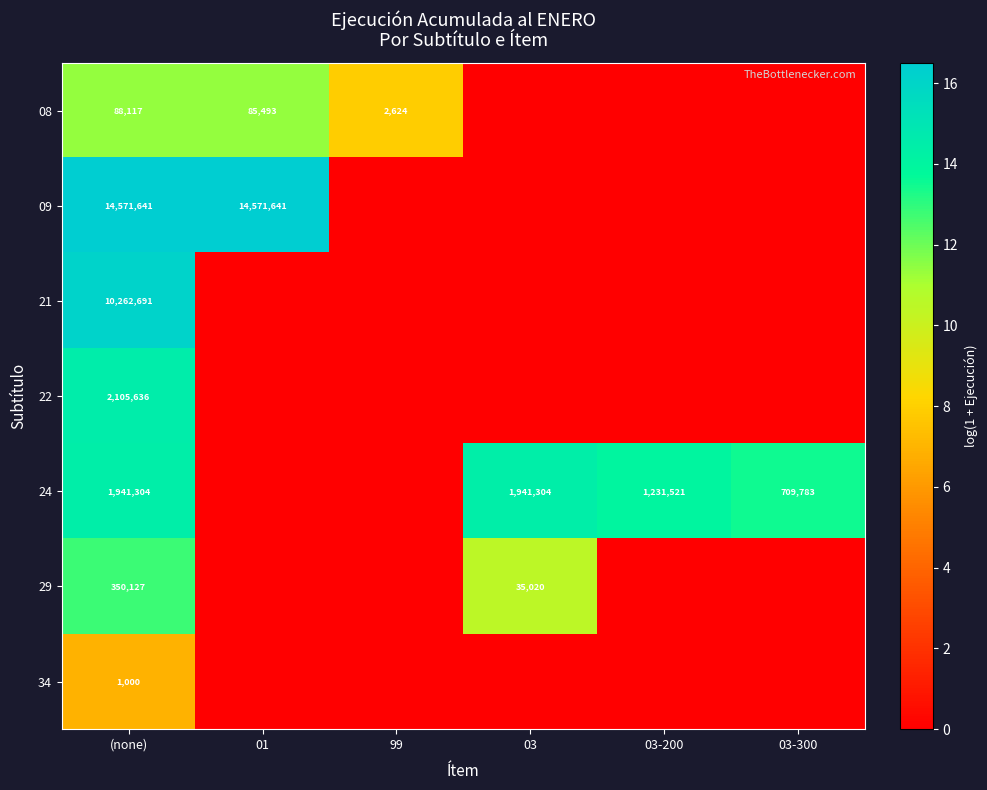

Is the value of 24 at 03 greater than the value of 08 at 01?

Yes